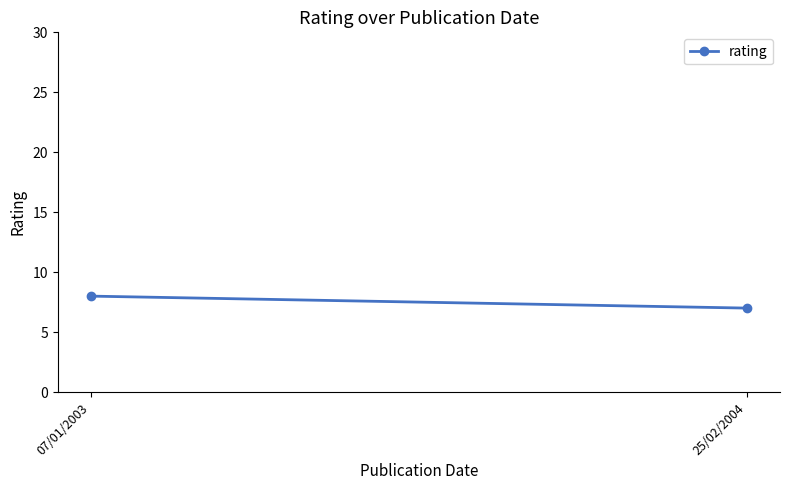

Which has a higher value, 07/01/2003 or 25/02/2004?

07/01/2003